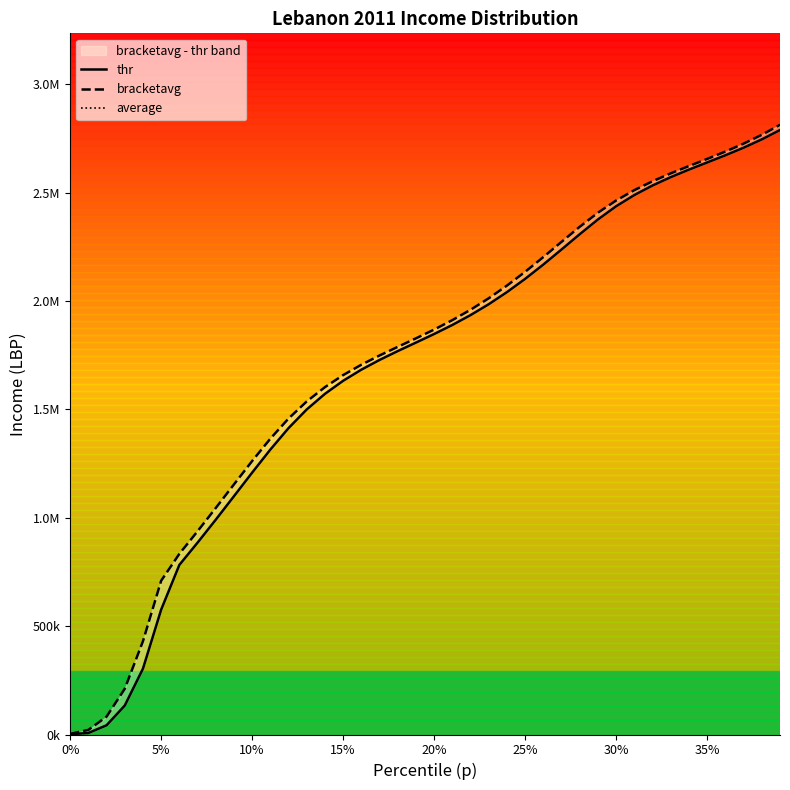

Which series has the largest total across all categories?

bracketavg